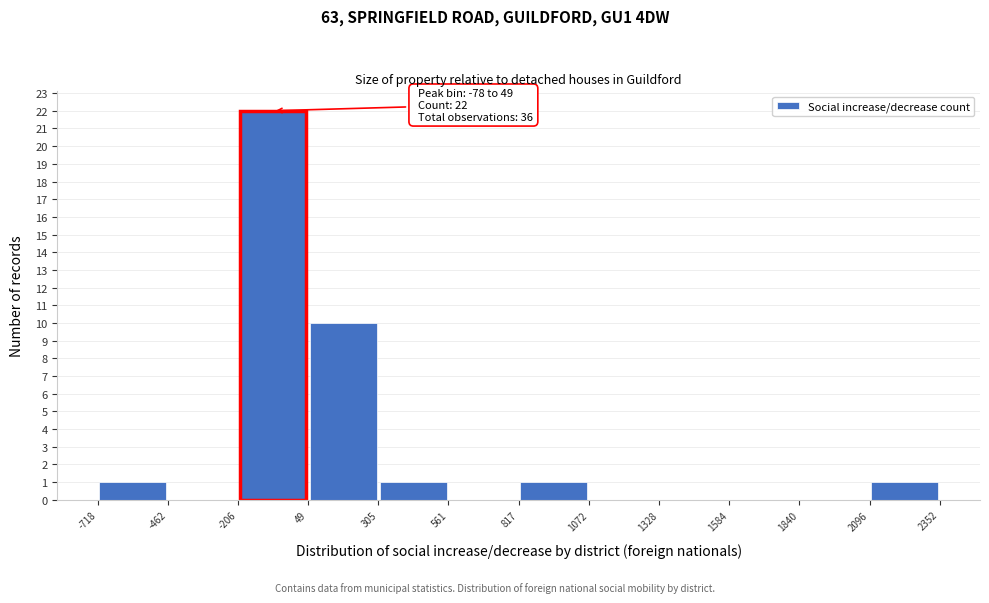

Which range on the x-axis has the tallest bar?

-206 to 49